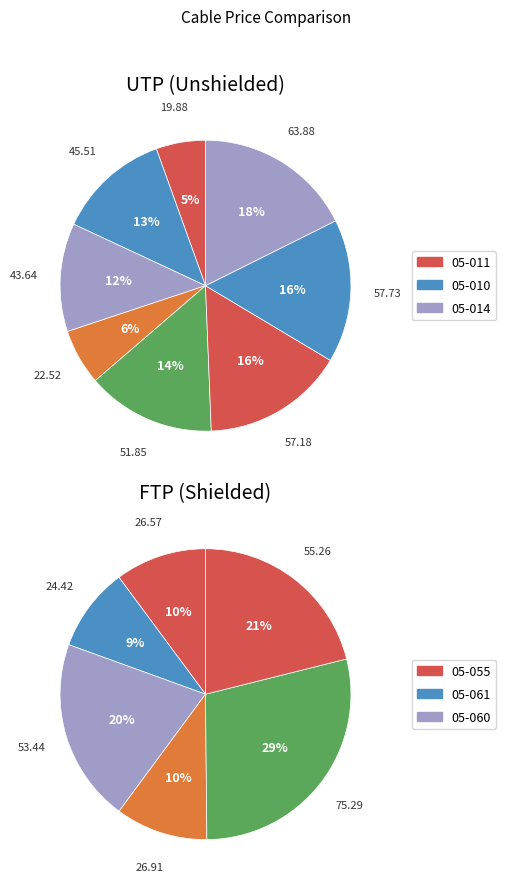

Is there a majority slice in this chart?

No